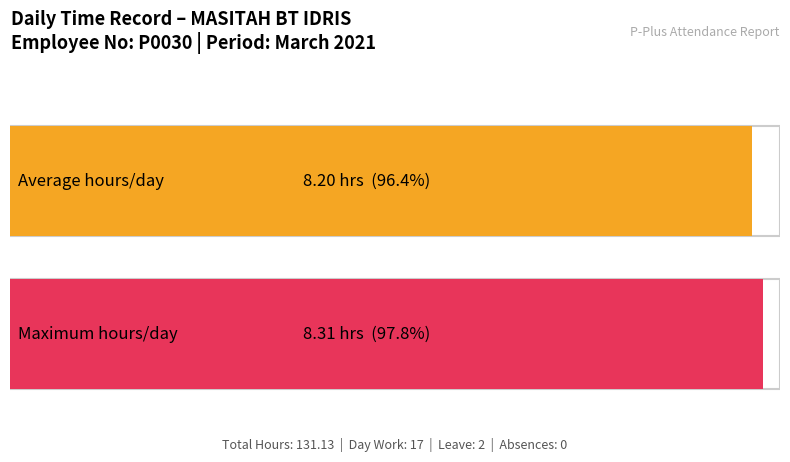

Count the number of data series in this chart.

1